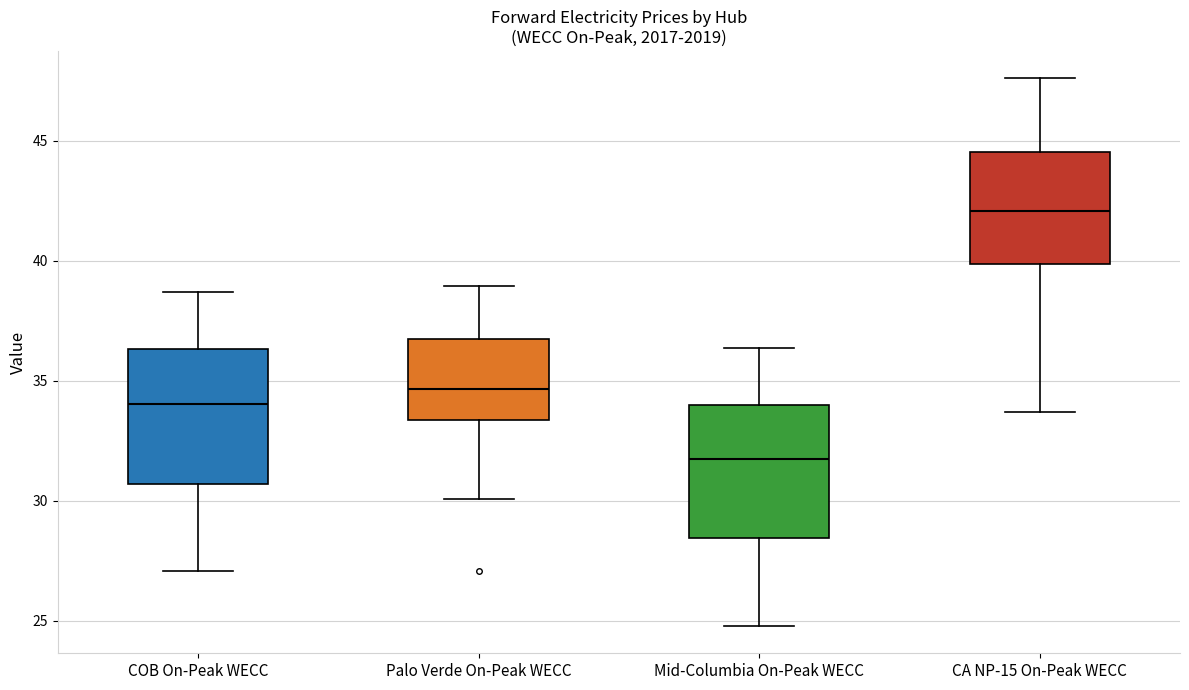

Which box's median line is the highest?

CA NP-15 On-Peak WECC